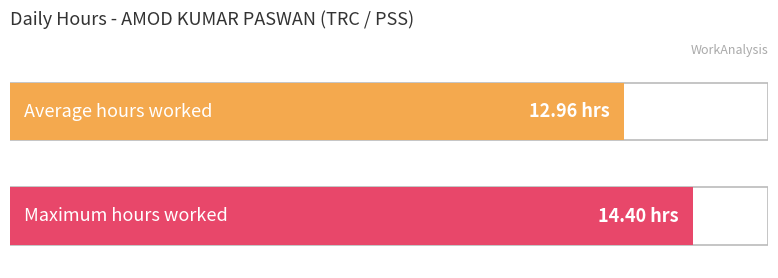

True or false: the data shows 8.6 at 19.

False